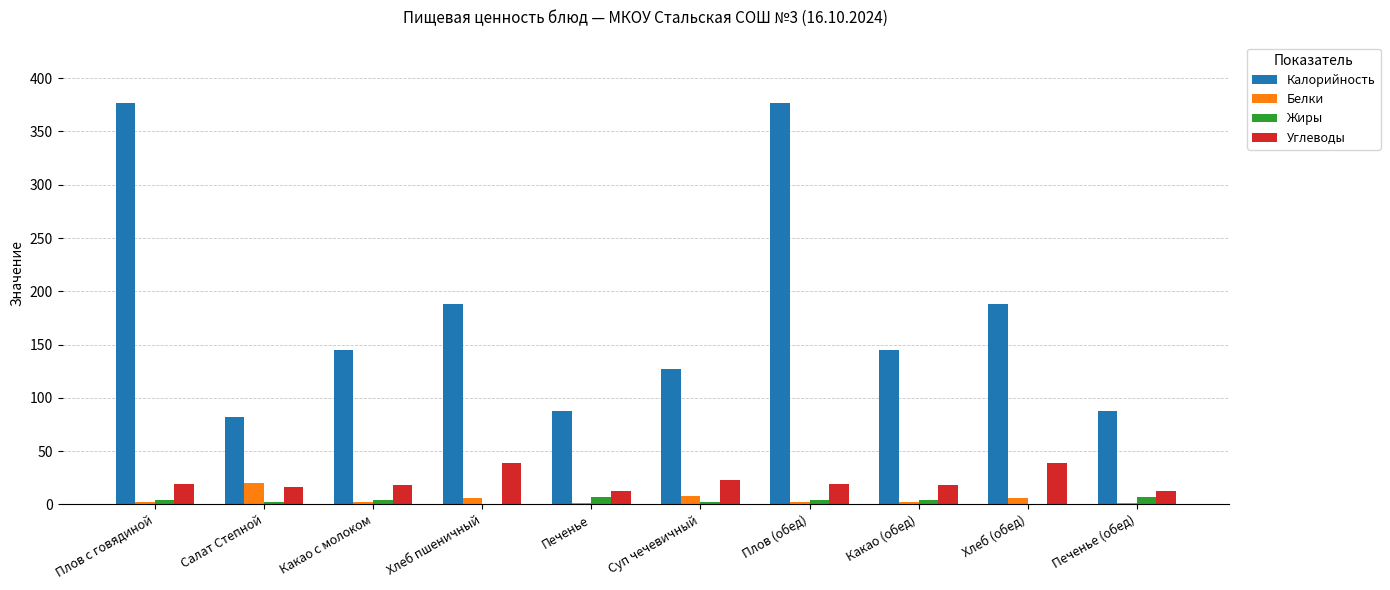

What is the sum of all Калорийность values?

1805